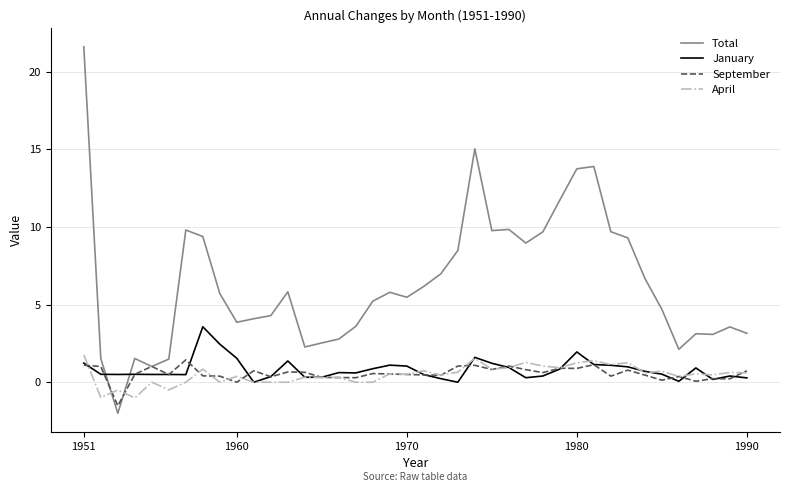

Which series has the widest spread of values?

Total